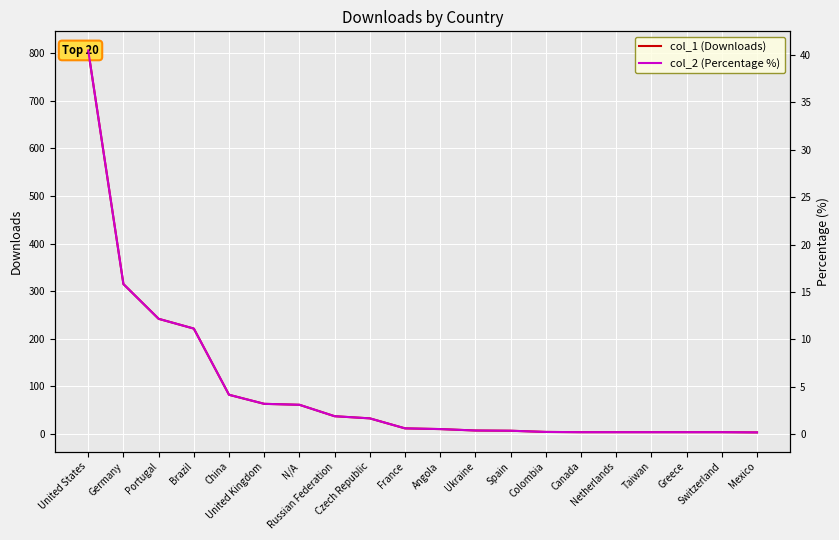

True or false: col_1 (Downloads) and col_2 (Percentage %) cross at least once.

False